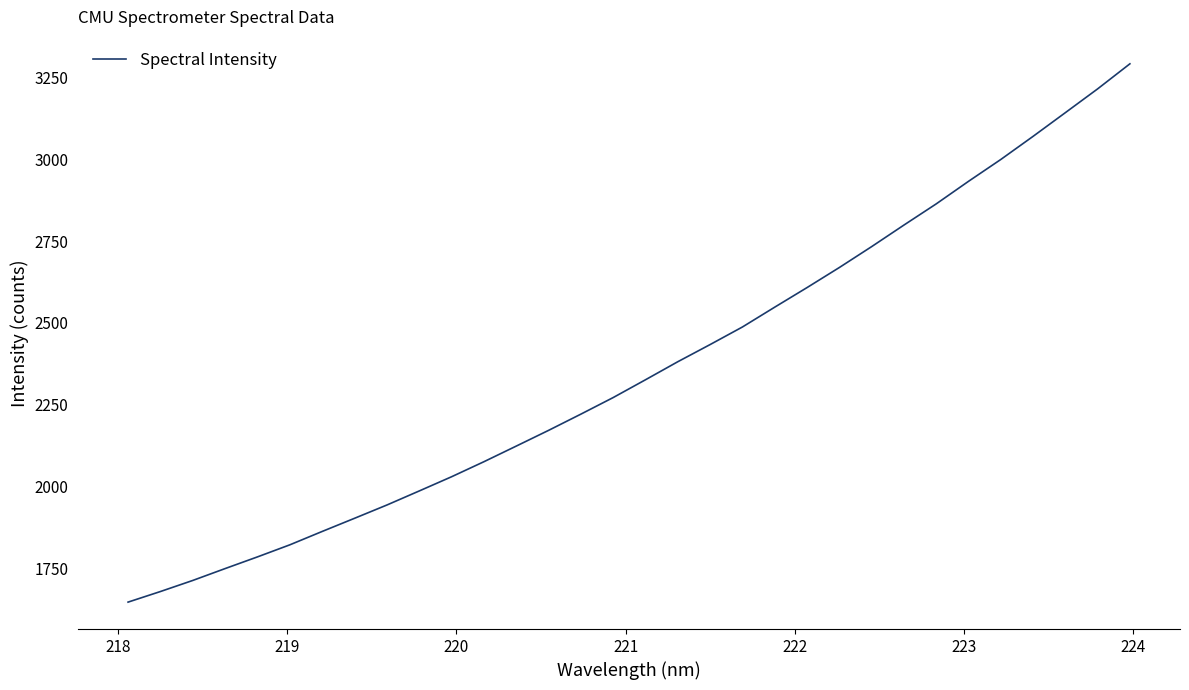

Reading right to left, transcribe all the data shown in this chart.

3291.3	3214.8	3142.1	3069.8	2999.1	2932.4	2863.5	2798.8	2732.9	2669.1	2607.8	2548.0	2487.4	2433.8	2381.4	2326.3	2271.9	2221.2	2171.6	2123.6	2075.9	2030.0	1986.6	1943.7	1903.1	1862.9	1822.1	1785.3	1749.6	1713.3	1679.5	1647.1